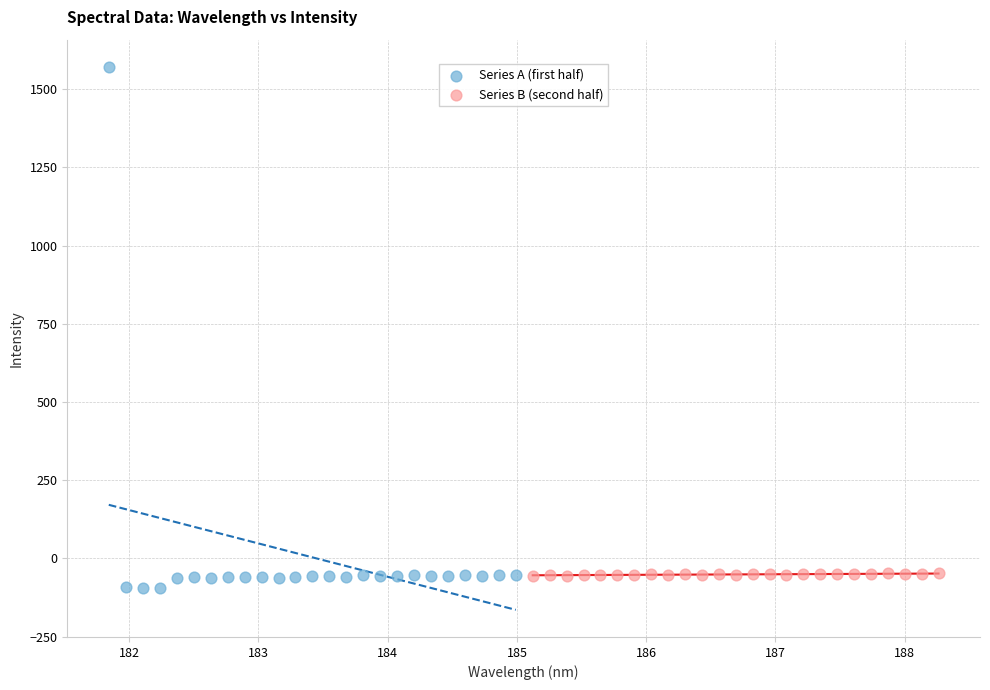

Which series reaches the maximum Y coordinate?

Series A (first half)